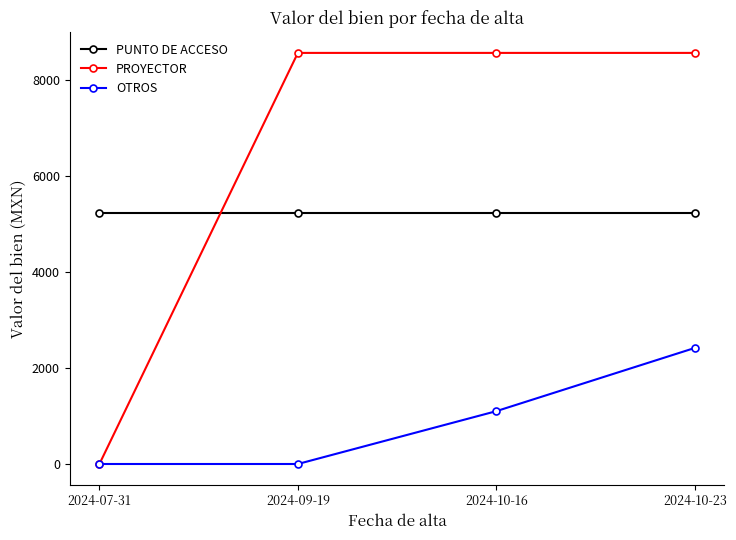

Reading left to right, transcribe all the data shown in this chart.

PUNTO DE ACCESO: 5240.9	5240.9	5240.9	5240.9
PROYECTOR: 0.0	8574.7	8574.7	8574.7
OTROS: 0.0	0.0	1102.0	2420.0